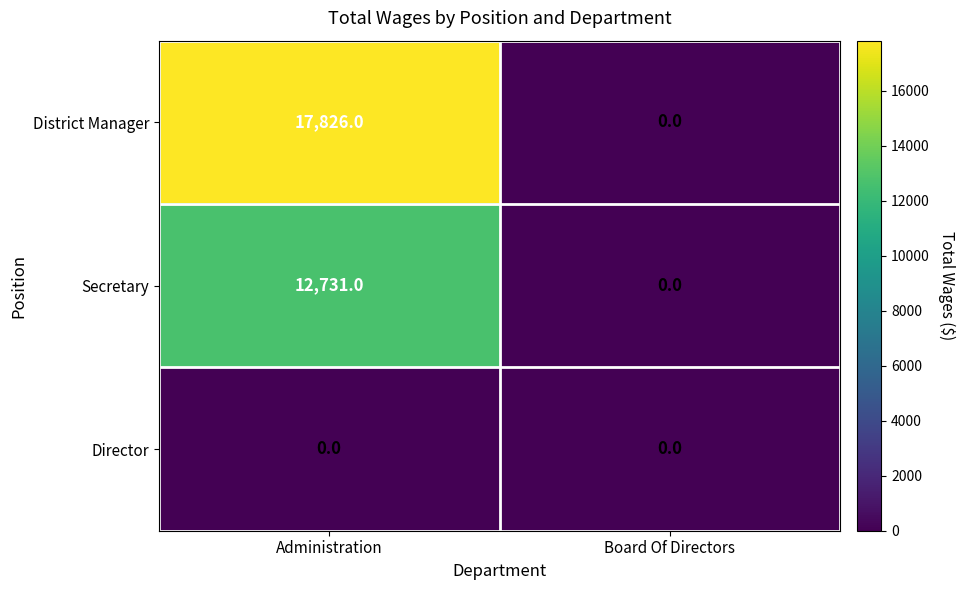

Reading right to left, what are all the values shown in this chart?

District Manager: Board Of Directors=0	Administration=17826
Secretary: Board Of Directors=0	Administration=12731
Director: Board Of Directors=0	Administration=0